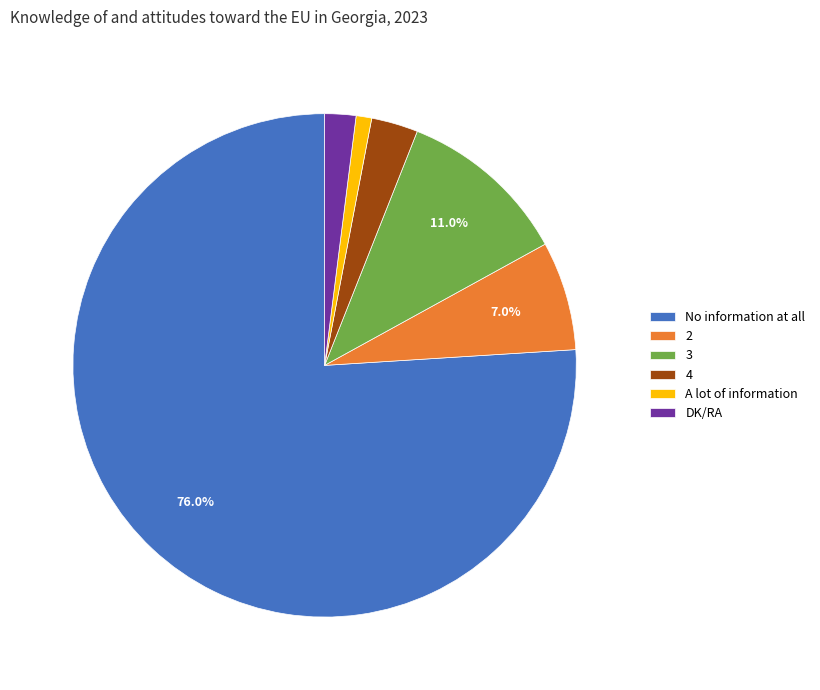

Which has a higher value, A lot of information or 4?

4